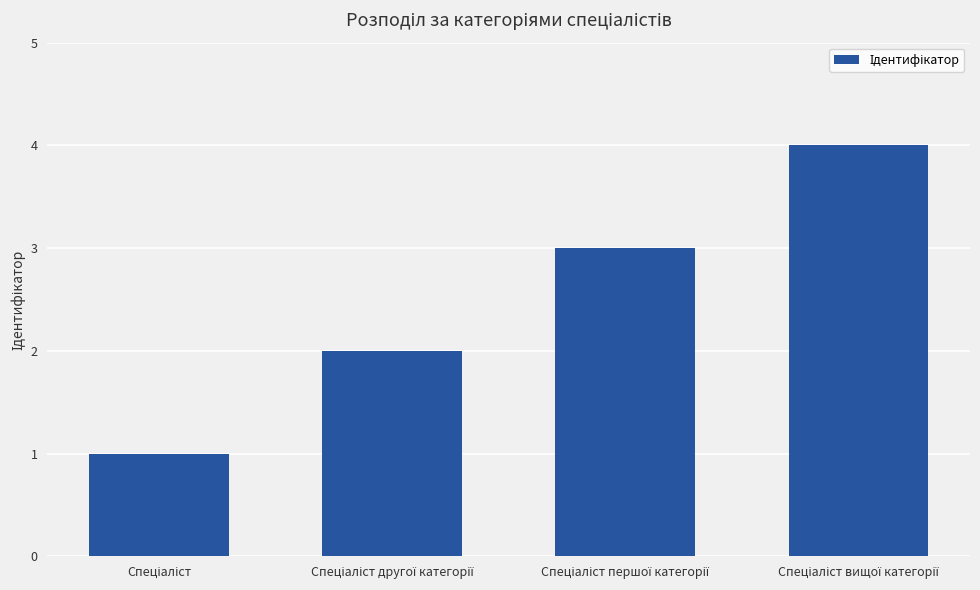

What is the maximum value shown in the chart?

4